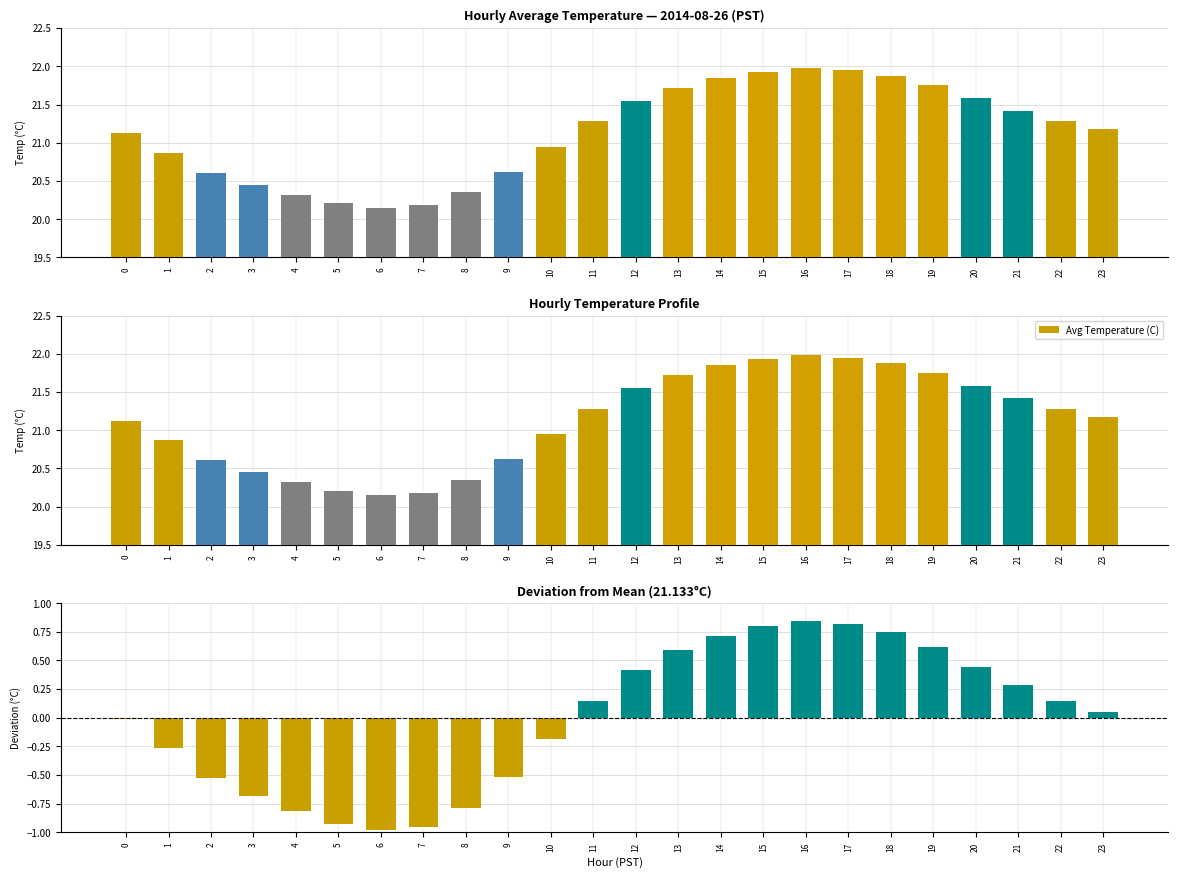

How many data points in Deviation from Mean are above 0?

13